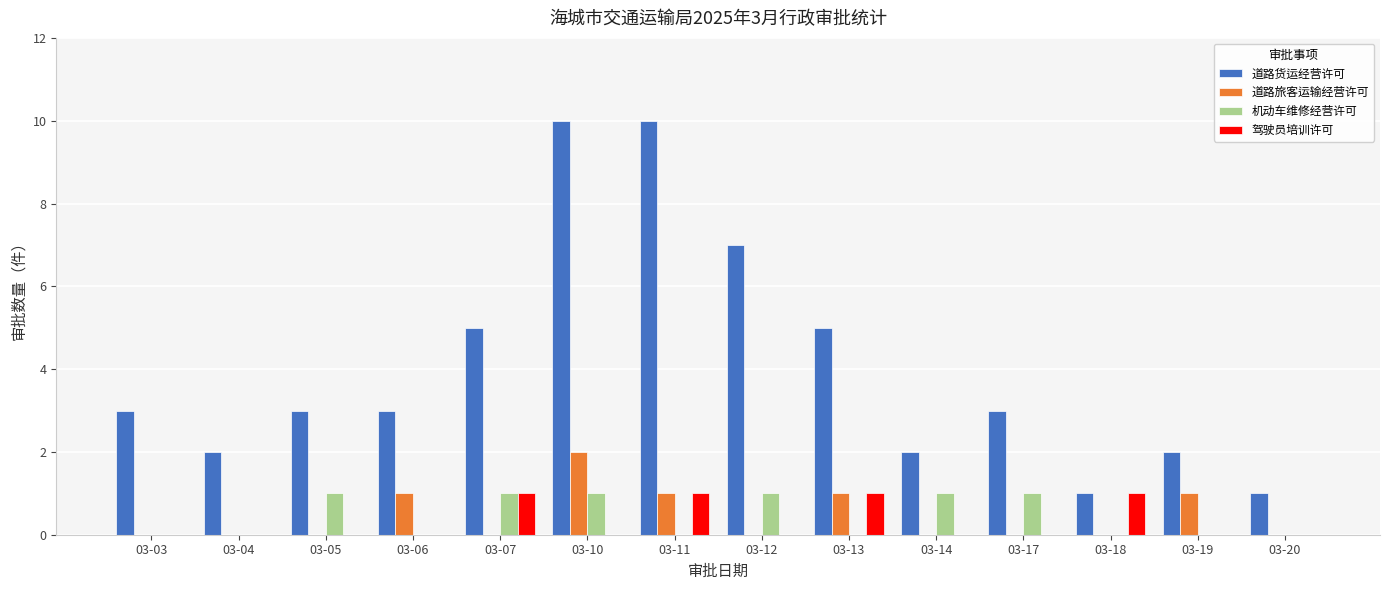

The value of 机动车维修经营许可 at 03-07 is 1. True or false?

True